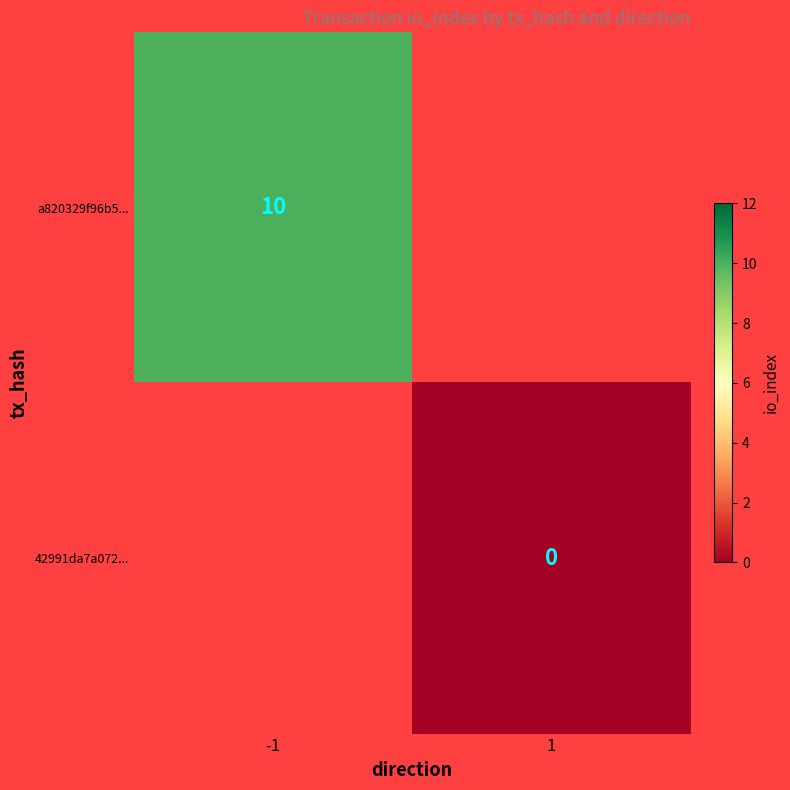

True or false: a820329f96b5... has a value of 5 at -1.

False